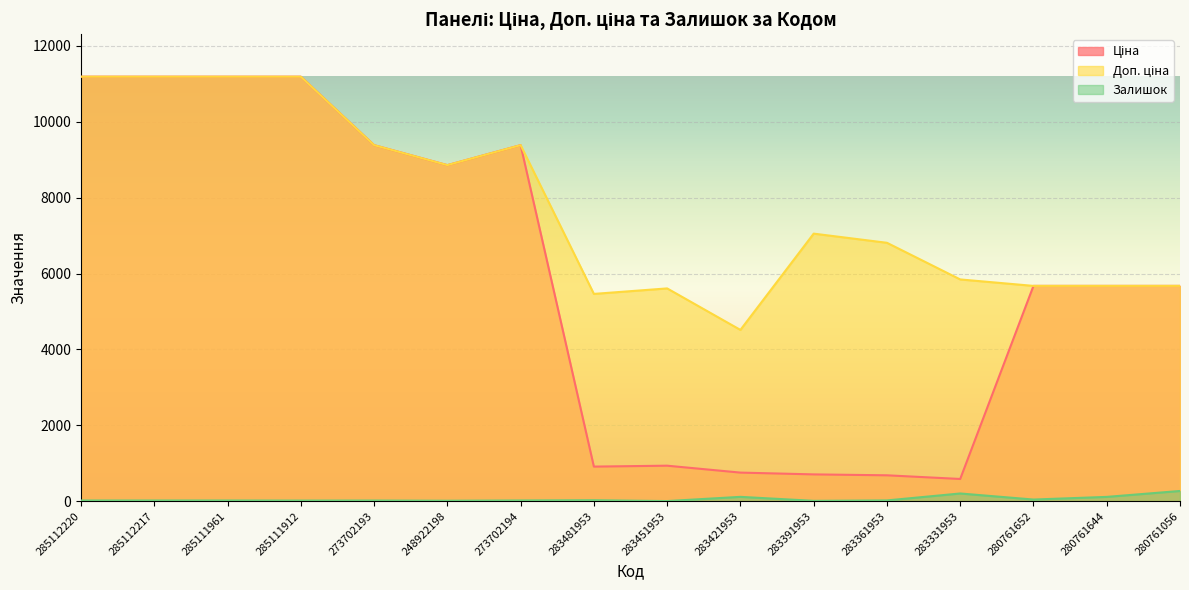

At how many categories does at least one series exceed 9212?

6